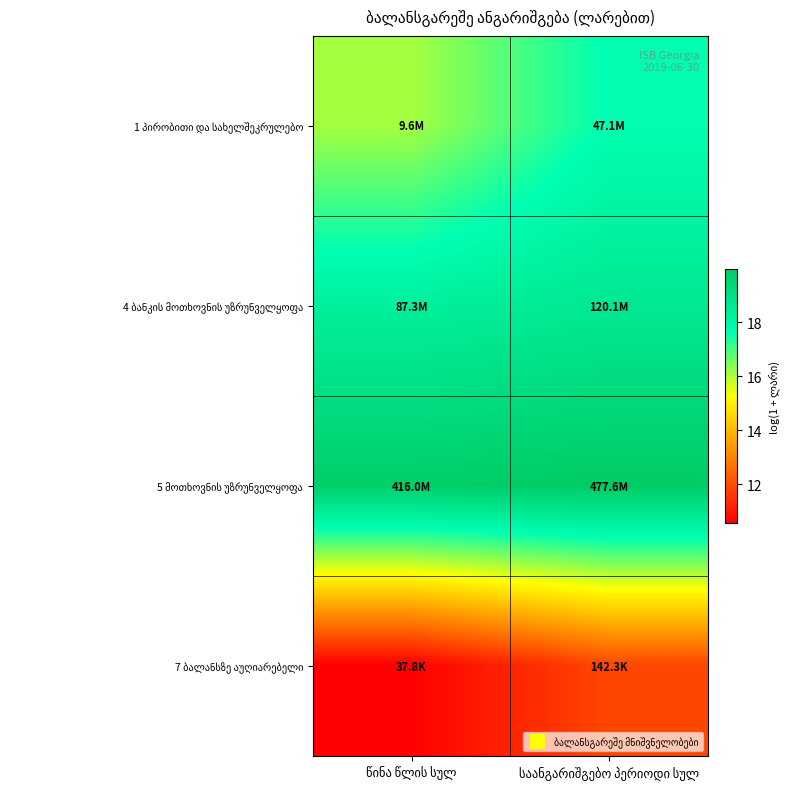

At how many categories does at least one series exceed 11?

2